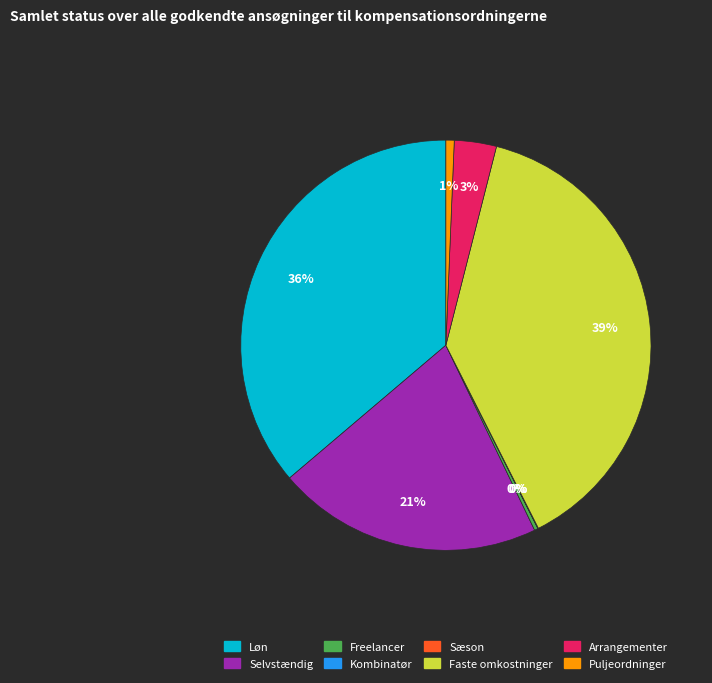

Which has a higher value, Faste omkostninger or Puljeordninger?

Faste omkostninger